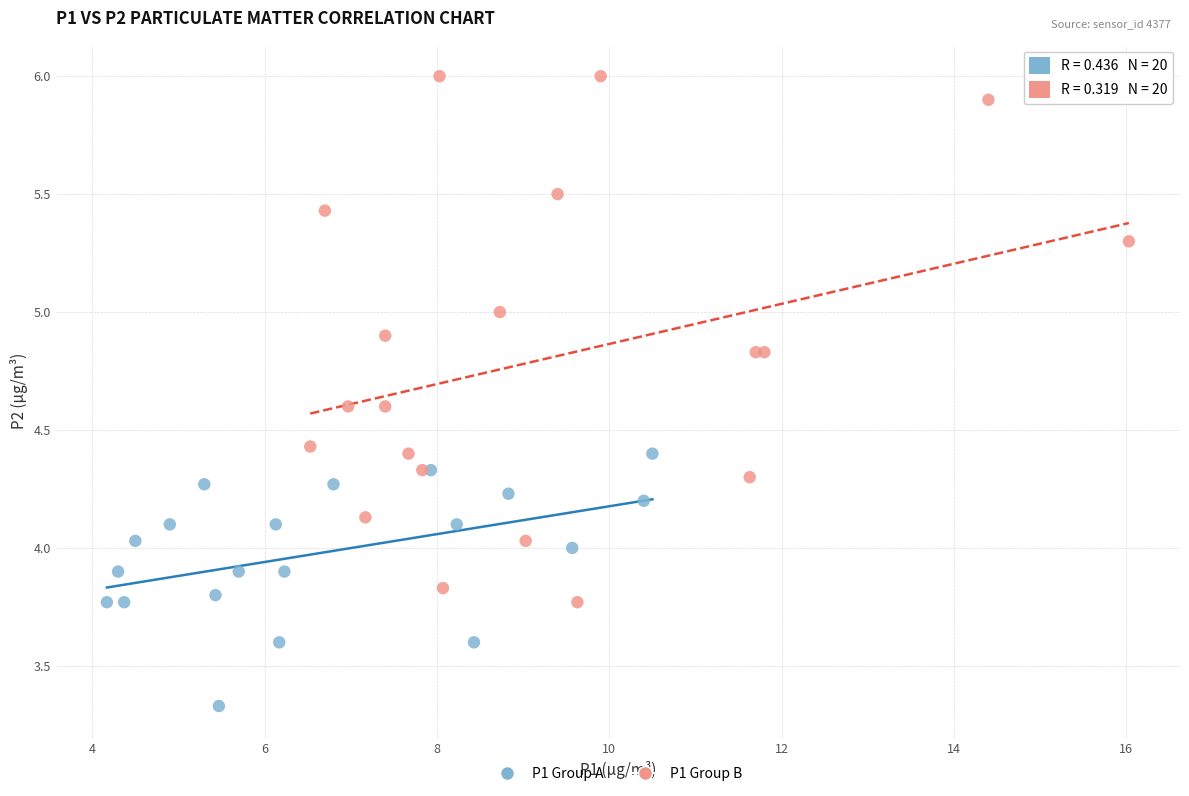

Which series reaches the minimum Y coordinate?

P1 Group A